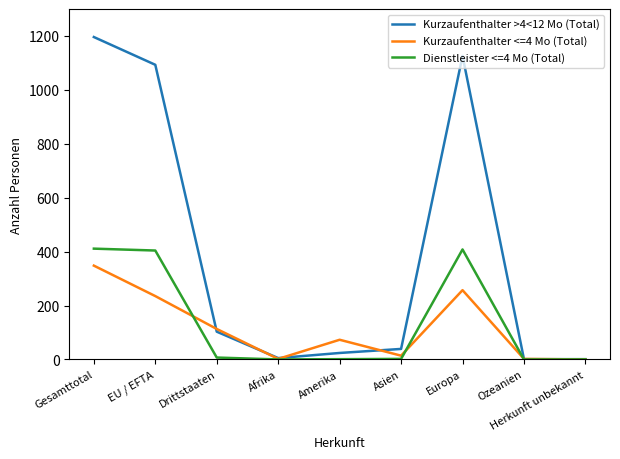

What are all the series names shown in the legend?

Kurzaufenthalter >4<12 Mo (Total), Kurzaufenthalter <=4 Mo (Total), Dienstleister <=4 Mo (Total)